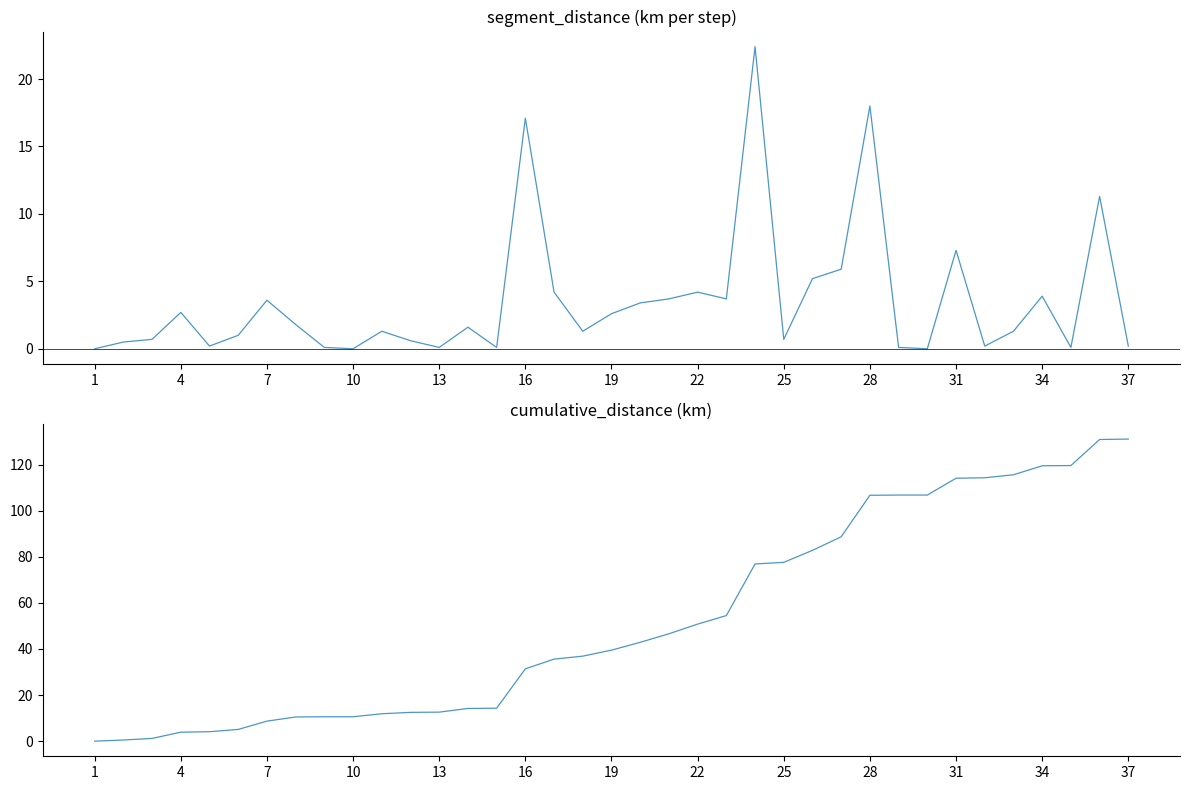

How many categories are shown in the chart?

37